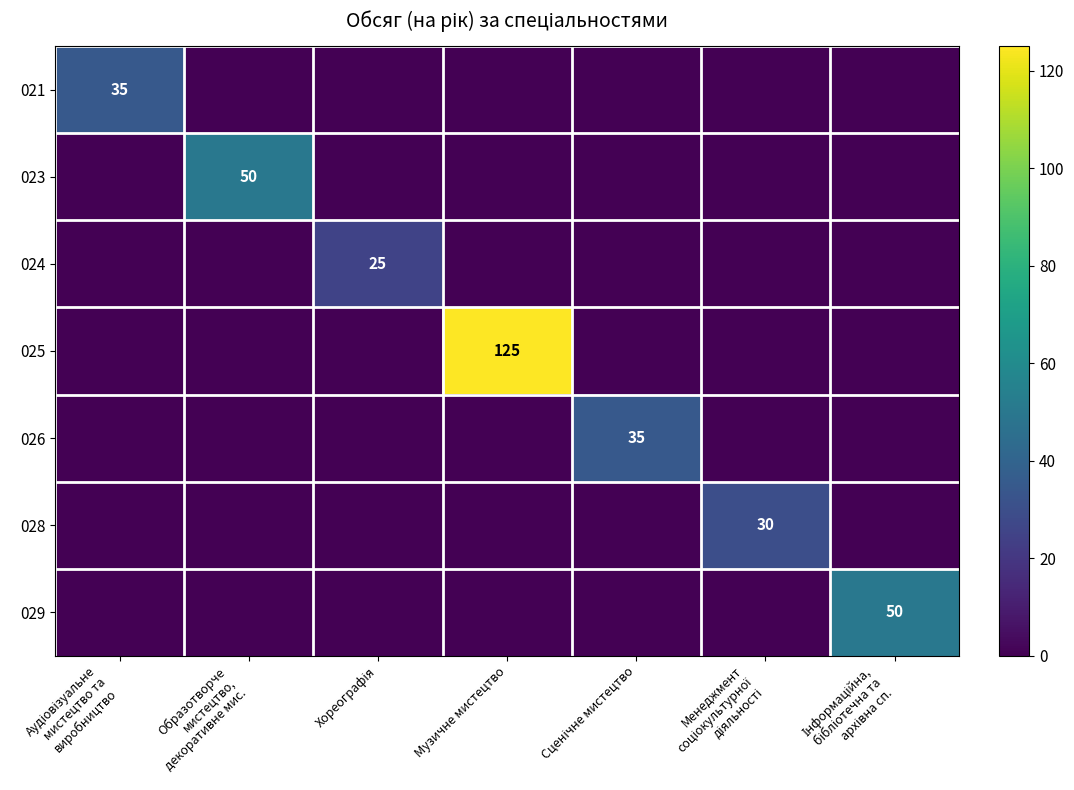

The value of 024 at Хореографія is 25. True or false?

True